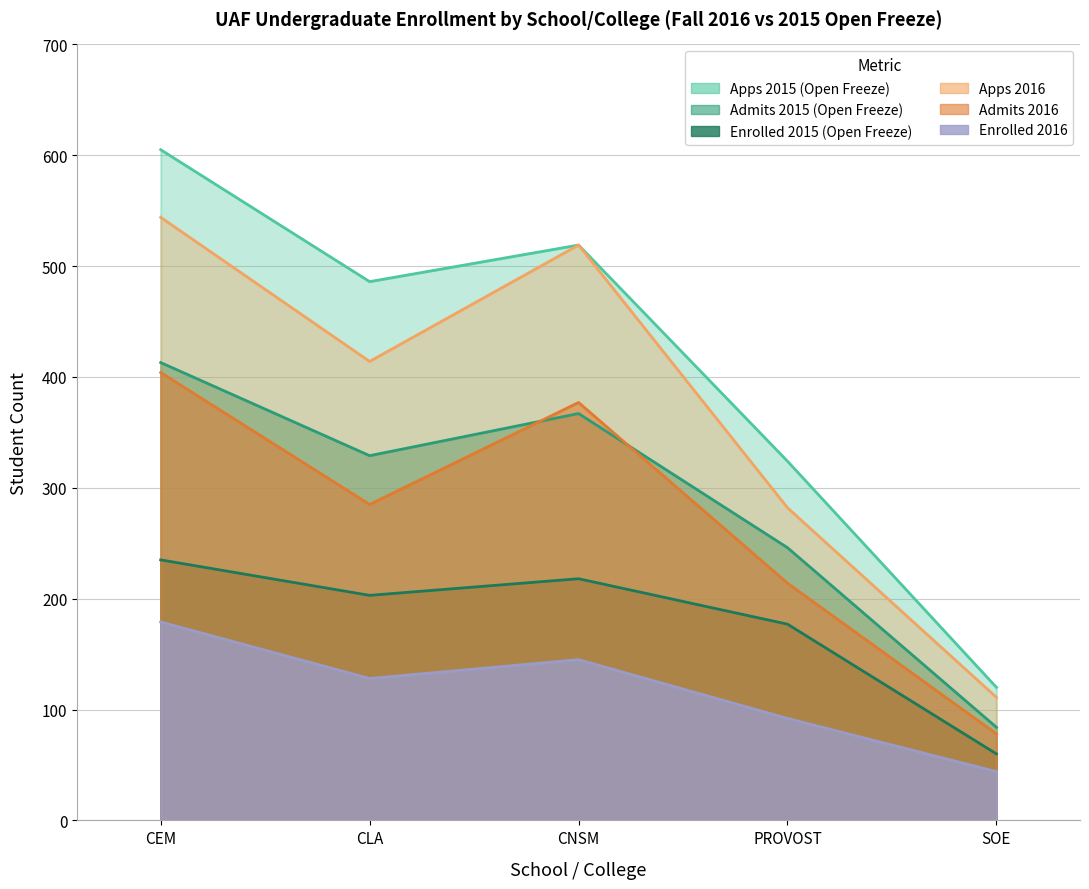

Is the value of Enrolled 2015 (Open Freeze) at CNSM greater than the value of Apps 2015 (Open Freeze) at PROVOST?

No